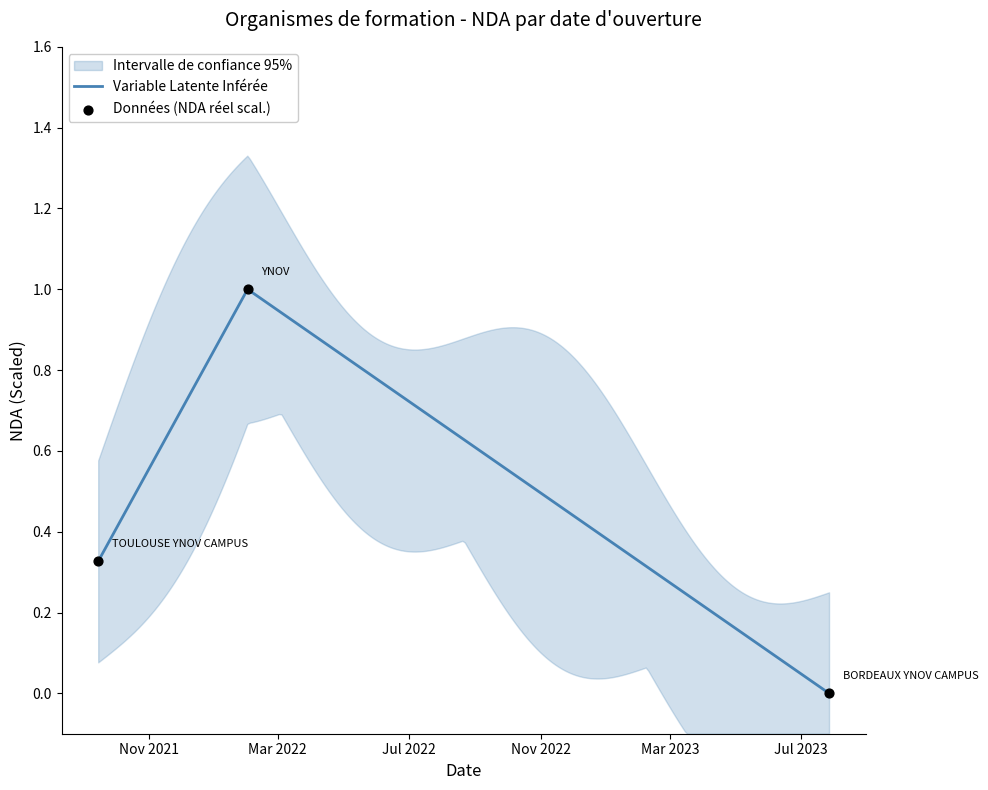

Which has a higher value, 01/02/2022 or 15/09/2021?

01/02/2022